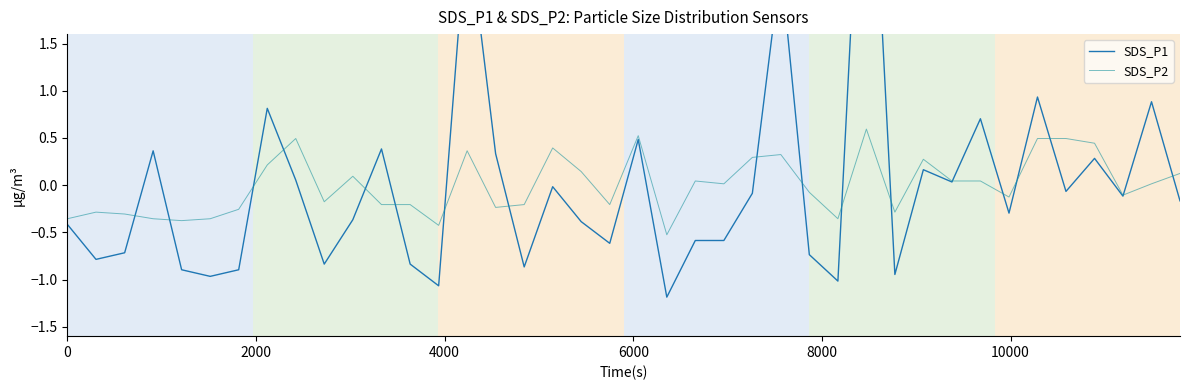

At how many categories does at least one series exceed 1?

3